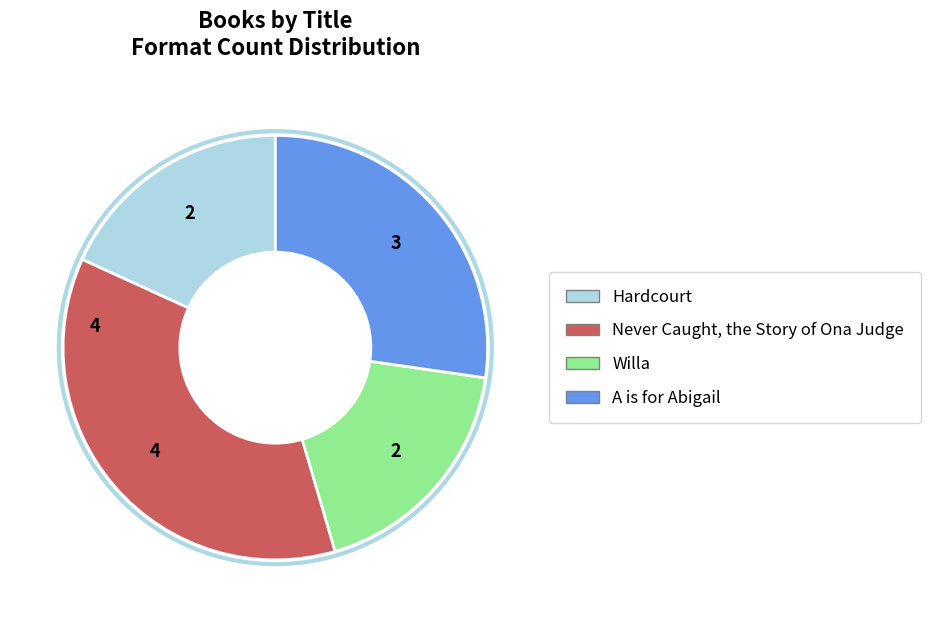

Do Hardcourt and Willa together represent more than half of the pie?

No